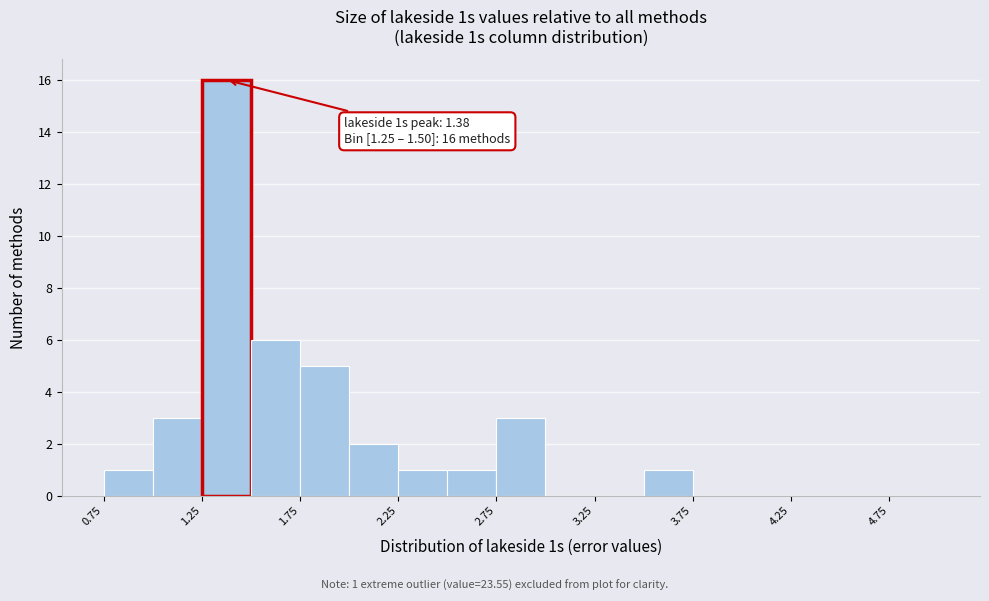

Which range on the x-axis has the tallest bar?

1.25 to 1.50